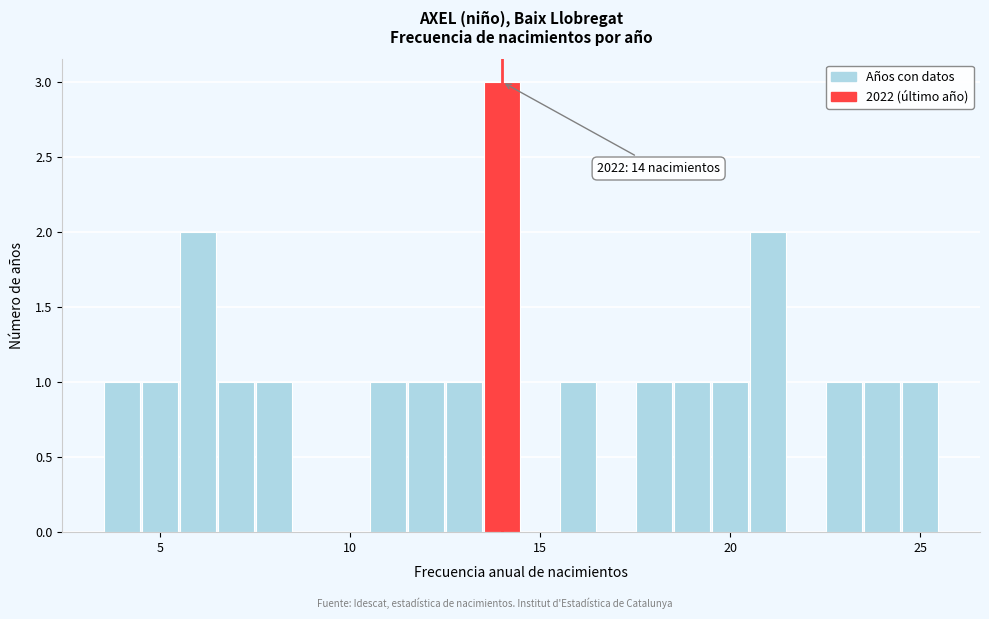

Around what value on the x-axis is the tallest bar? Give the approximate position of its centre, as read against the axis.

14.0